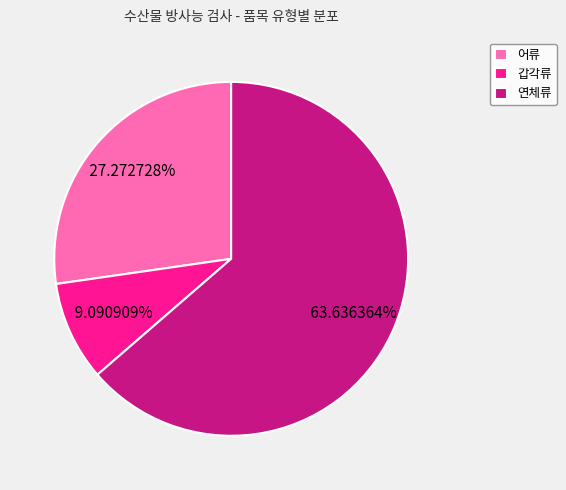

Which slice represents more than half of the pie?

연체류